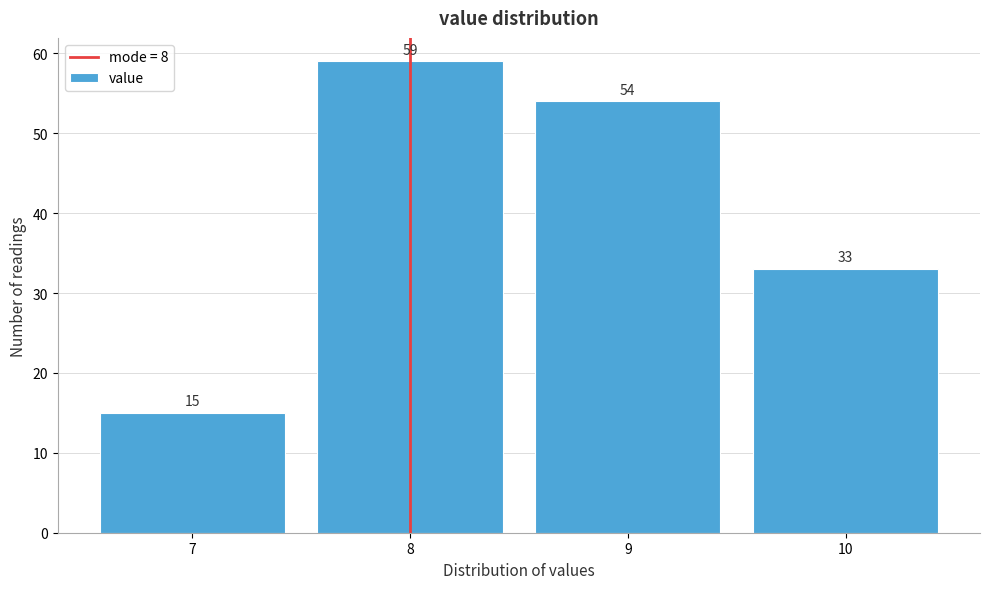

How tall is the bar that spans 8.5 to 9.5 on the x-axis?

54